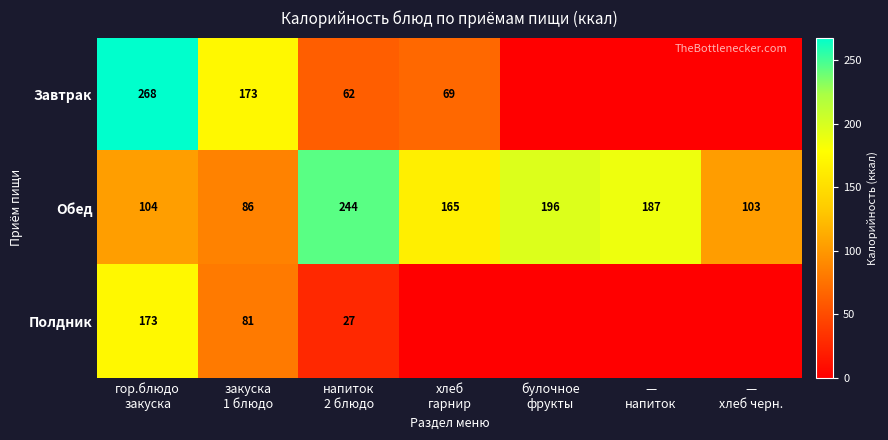

What is the average value of the Обед series?

155